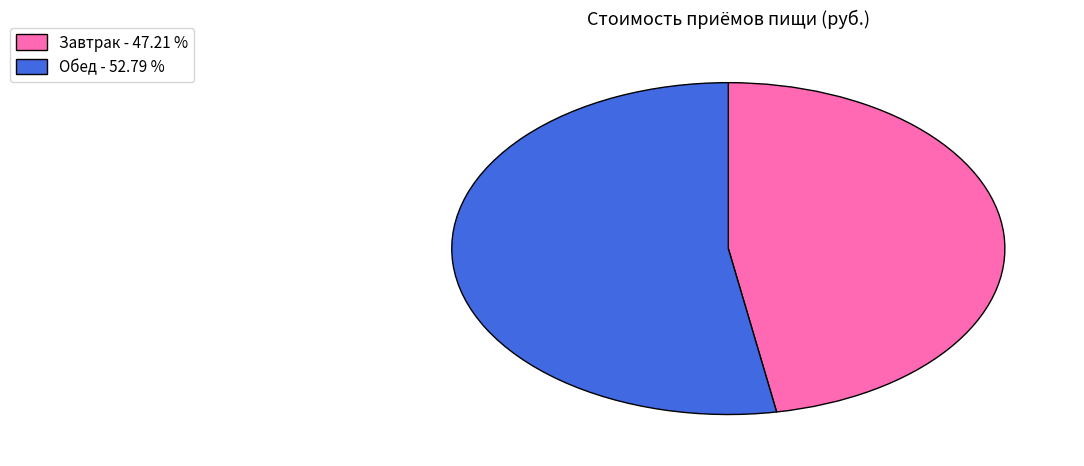

Combined, do Завтрак - 47.21 % and Обед - 52.79 % account for over 50%?

Yes